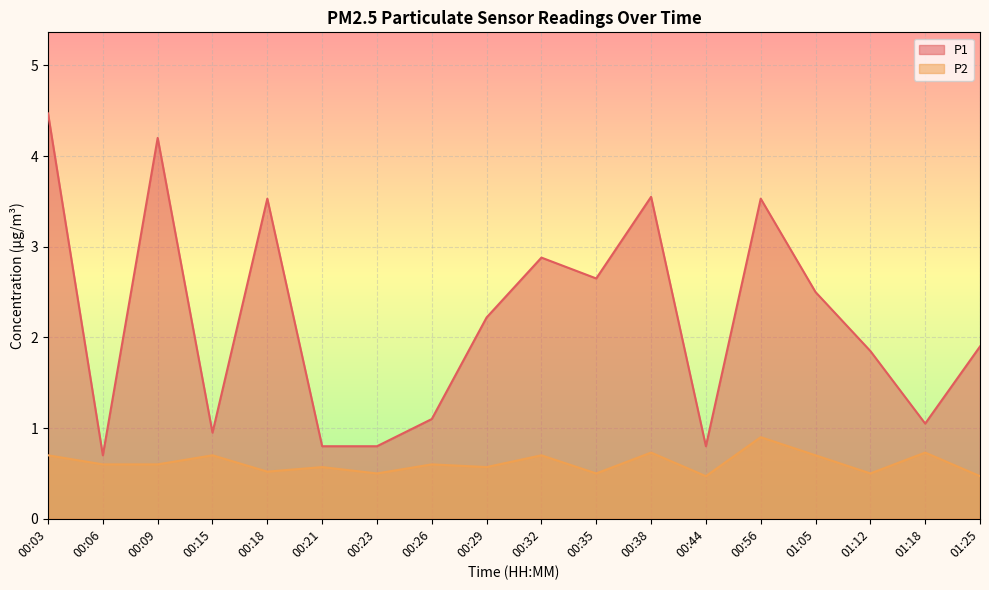

True or false: P2 has a value of 1.2 at 01:18.

False